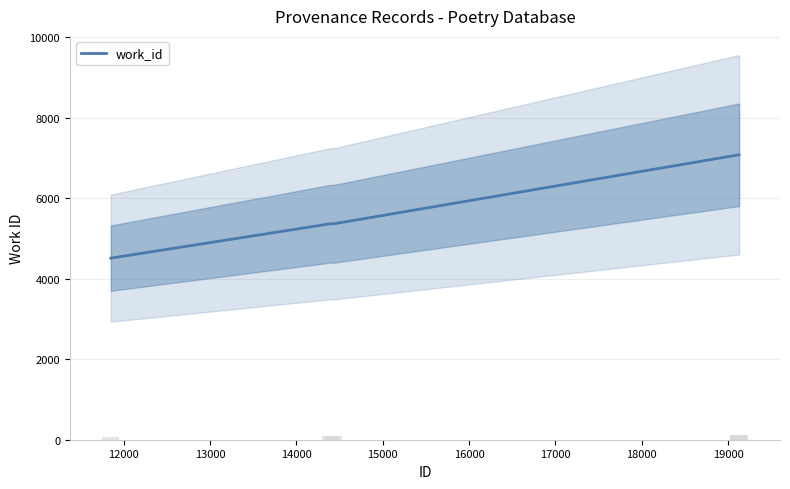

What is the maximum value for work_id?

7080